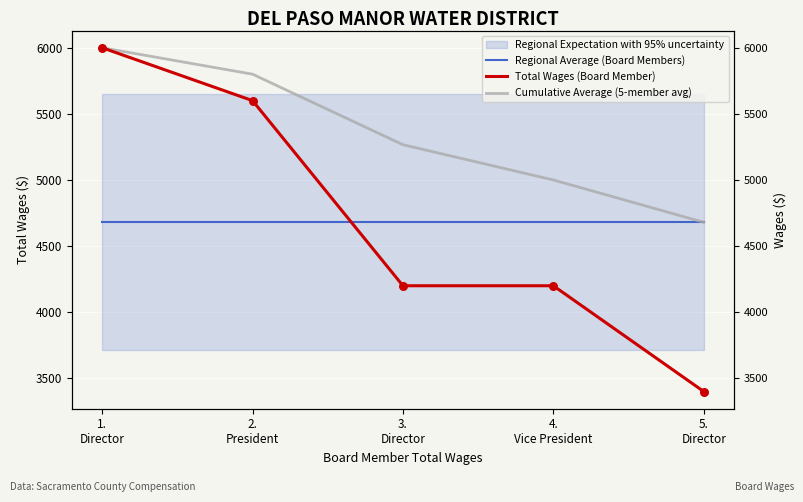

Which series has the largest total across all categories?

Cumulative Average (5-member avg)